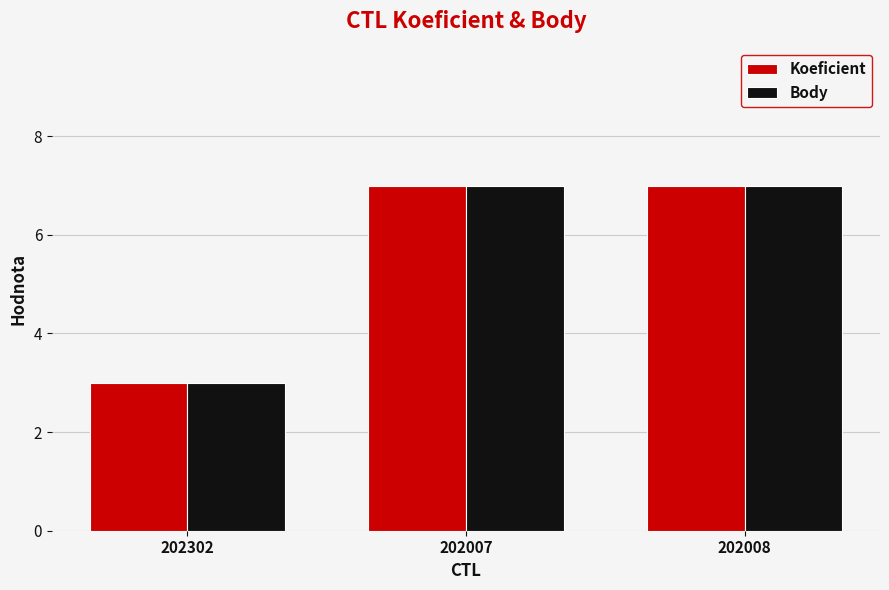

Is it true that Koeficient equals 4 at 202007?

False